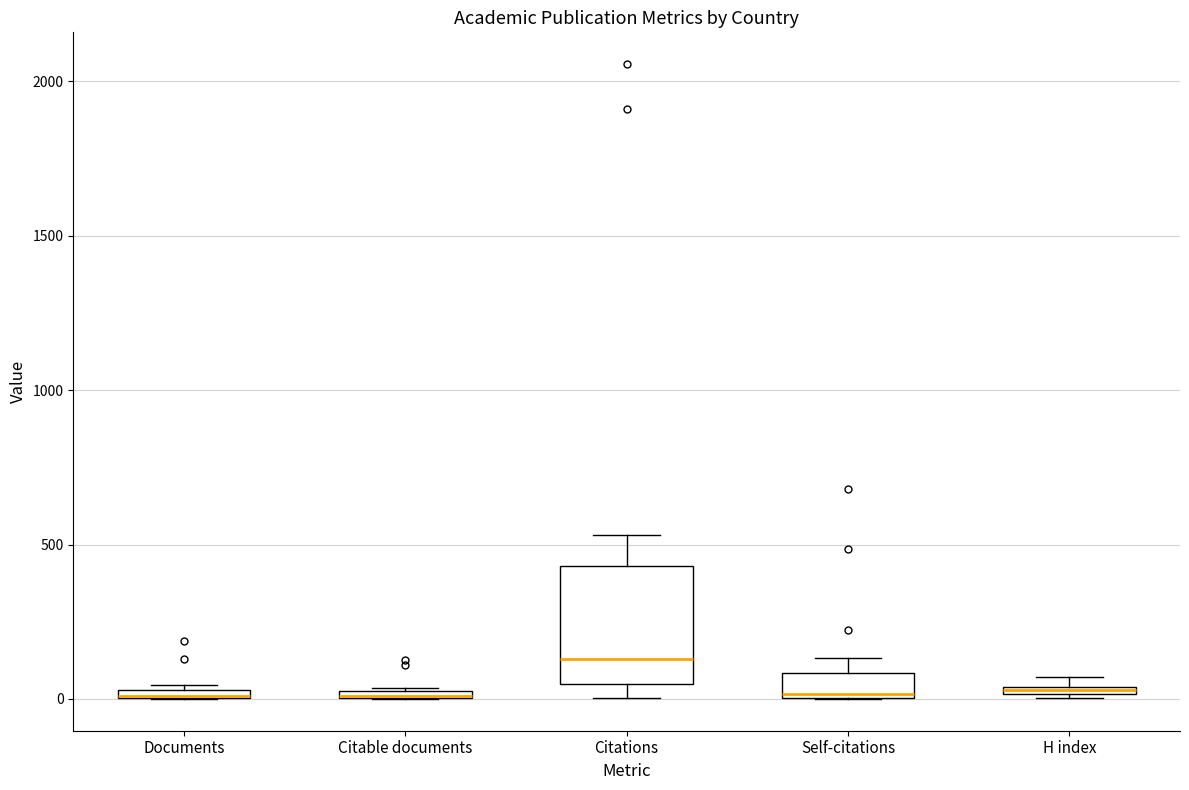

Where is the lower edge of the box for Citations on the y-axis? The values are not printed on the chart, so give them approximately, as read against the axis.

50